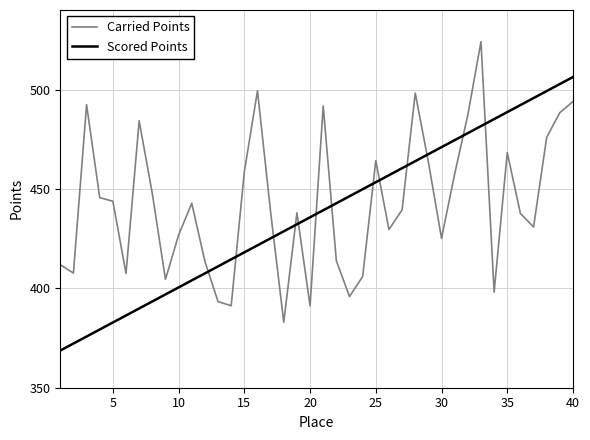

Which series has the largest range (max minus min)?

Carried Points